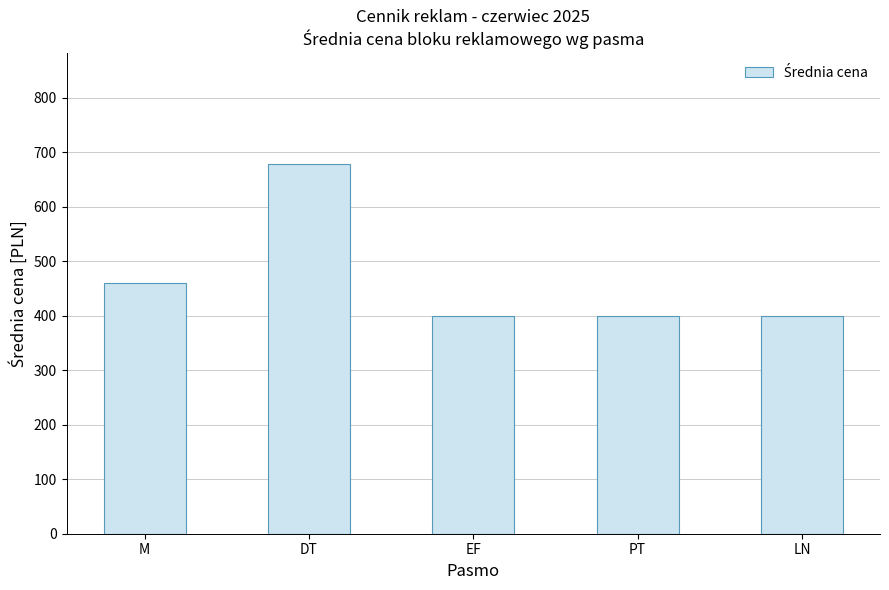

Which label corresponds to the largest value in the chart?

DT